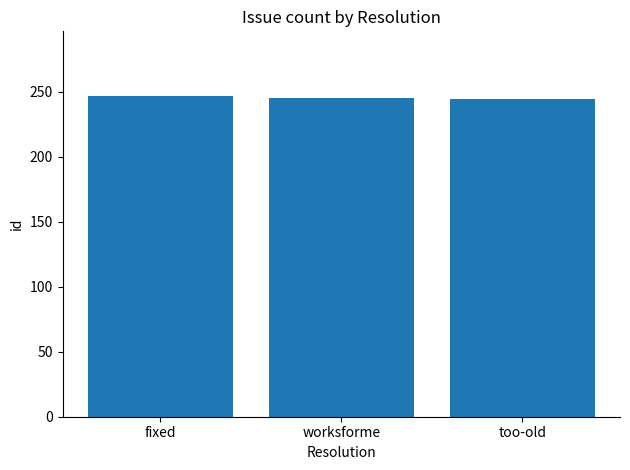

What is the label of the 2nd bar from the right?

worksforme